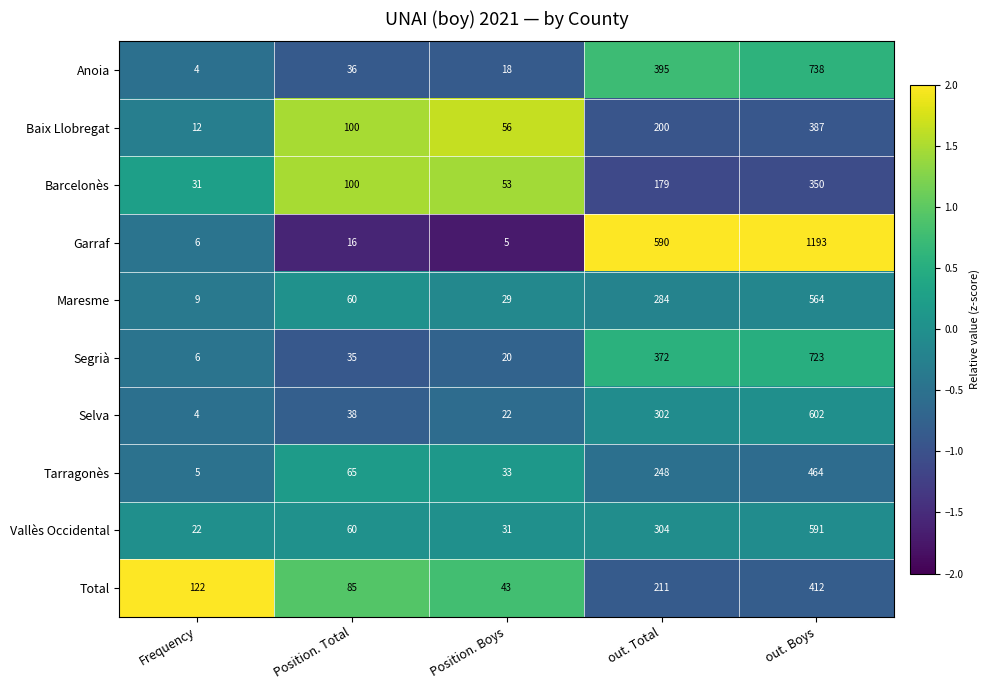

Which series has the largest range (max minus min)?

Garraf